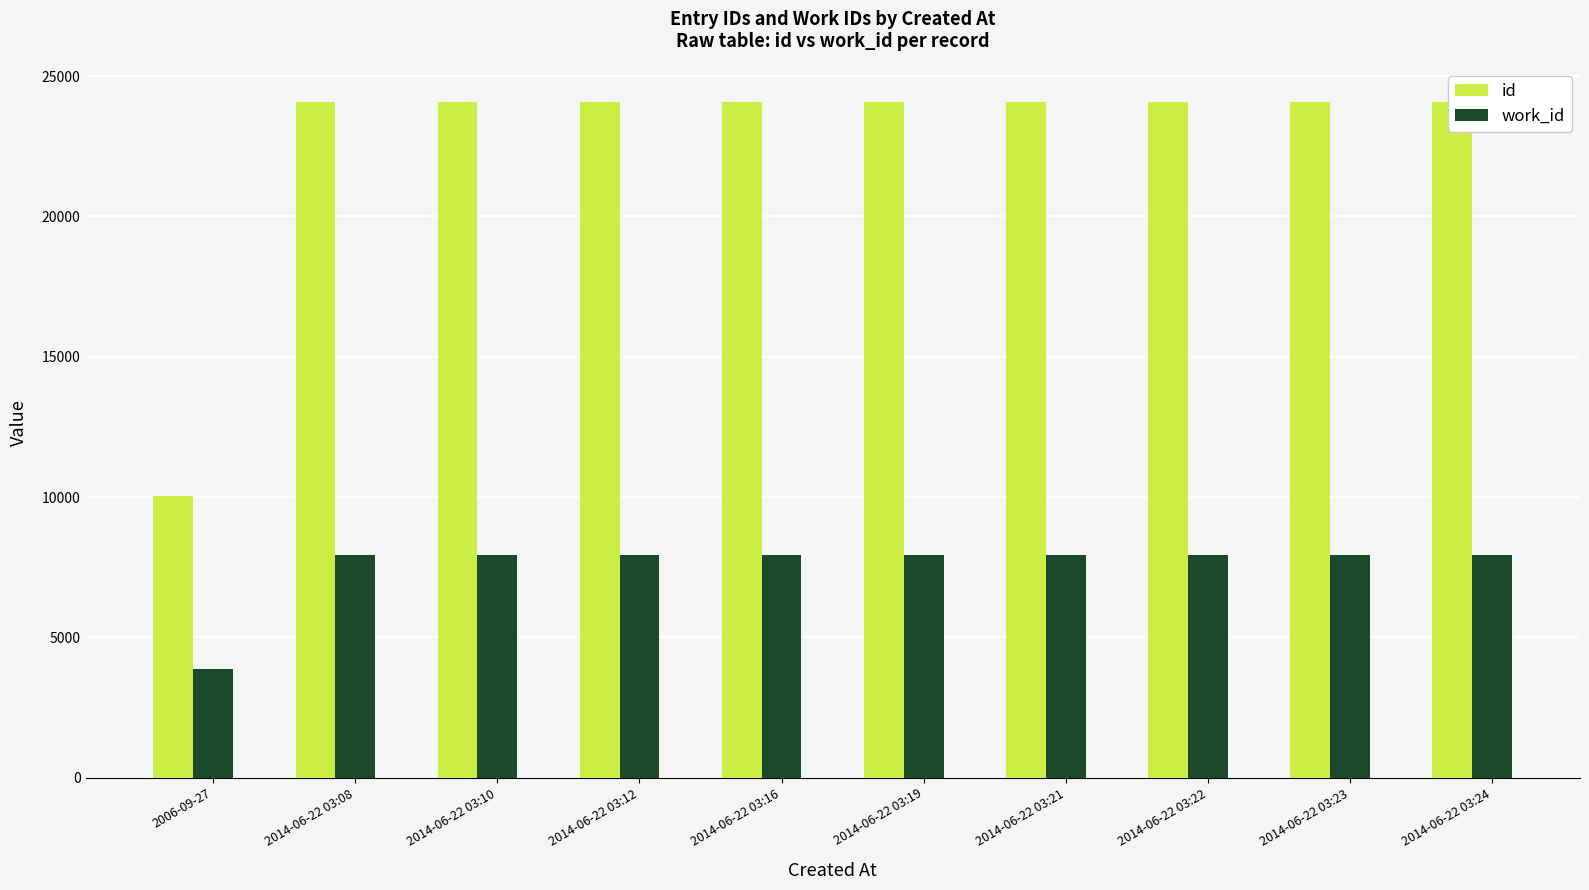

What is the difference between the maximum and minimum values in the id series?

14070